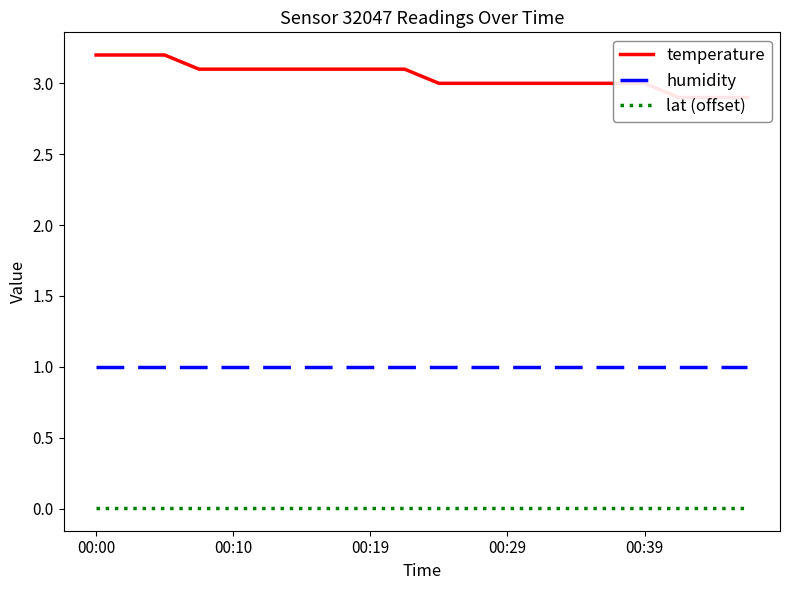

Does the chart have visible grid lines?

No